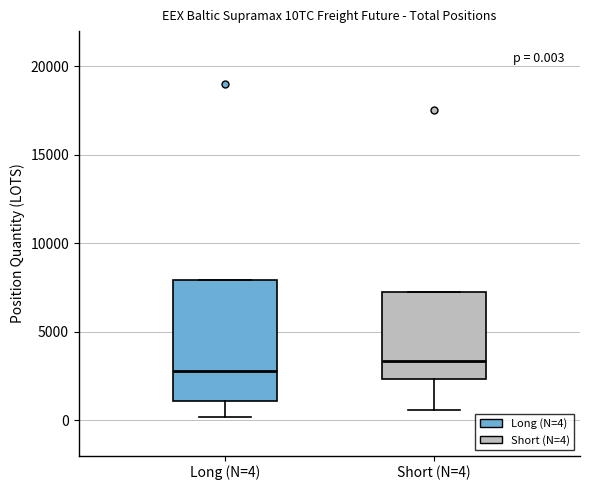

Which box is the tallest, from its lower edge to its upper edge?

Long (N=4)